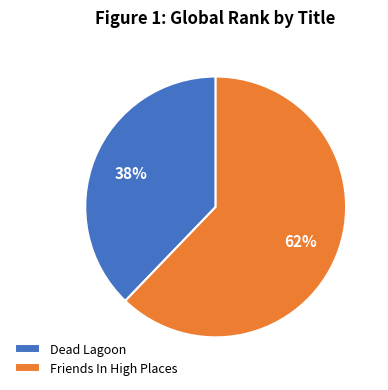

Does Dead Lagoon account for over 50% of the chart?

No